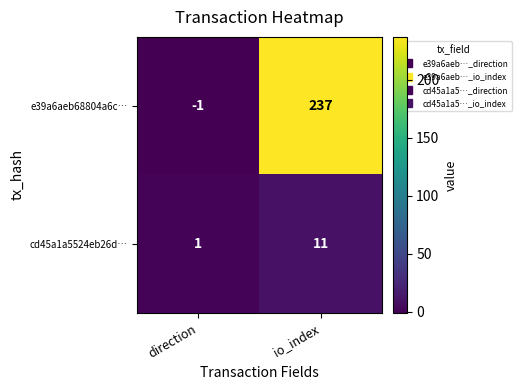

At which label does cd45a1a5524eb26d… reach its peak?

io_index